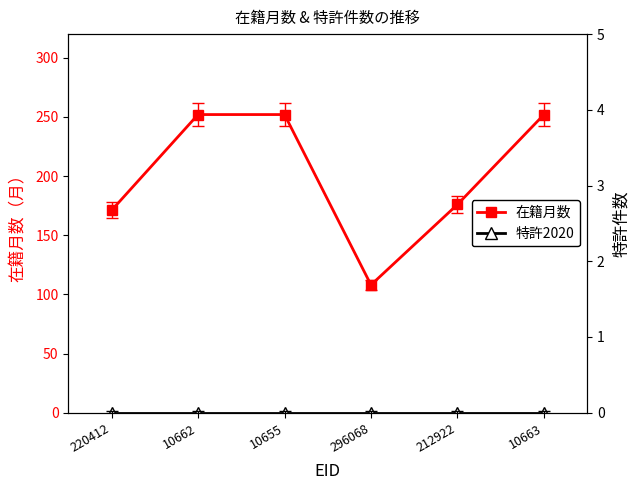

The 在籍月数 series shows 259 at 220412. True or false?

False